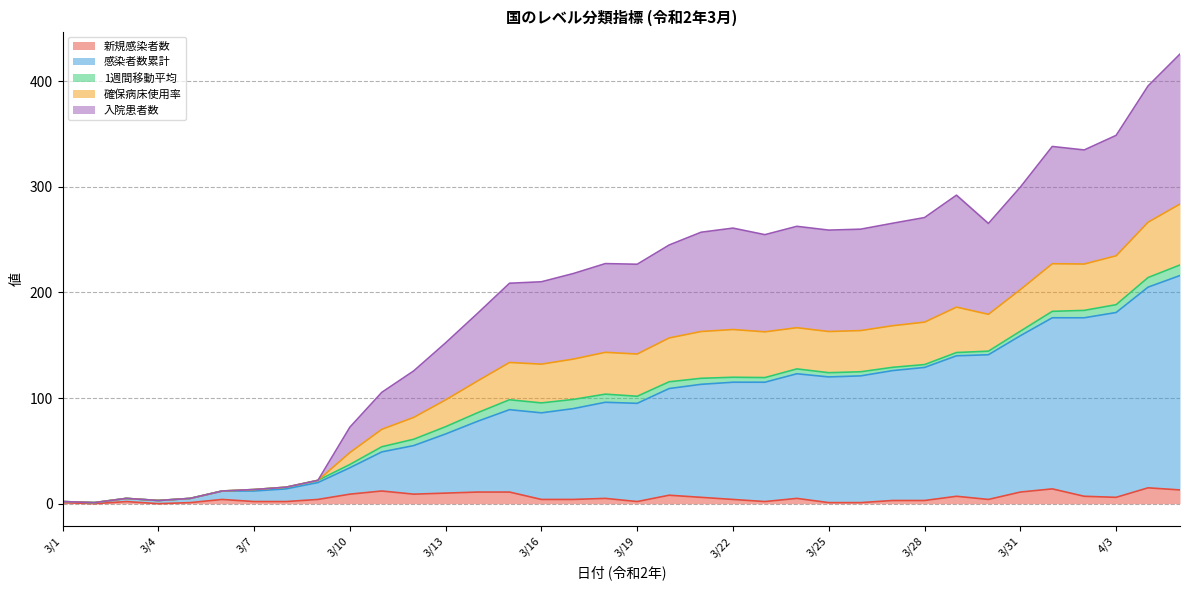

What is the difference between the maximum and minimum values in the 新規感染者数 series?

15.0